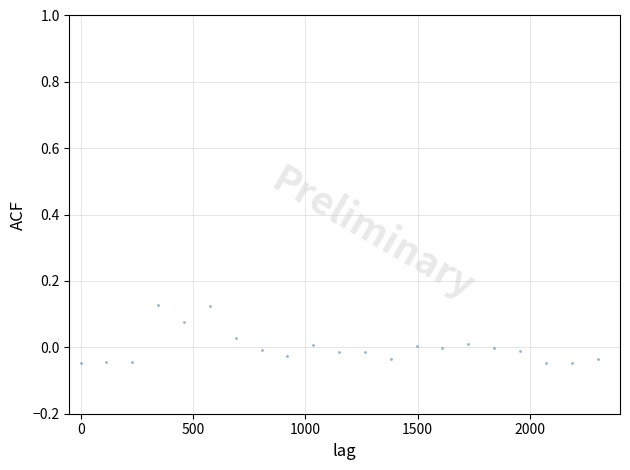

Count the number of points in this scatter plot.

21